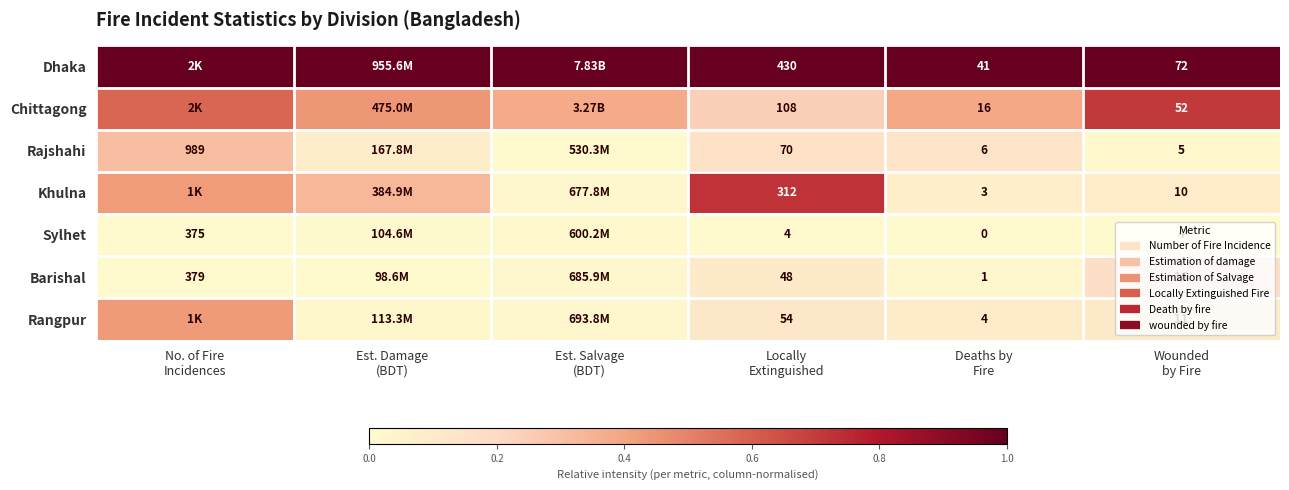

Which series has the largest total across all categories?

Dhaka